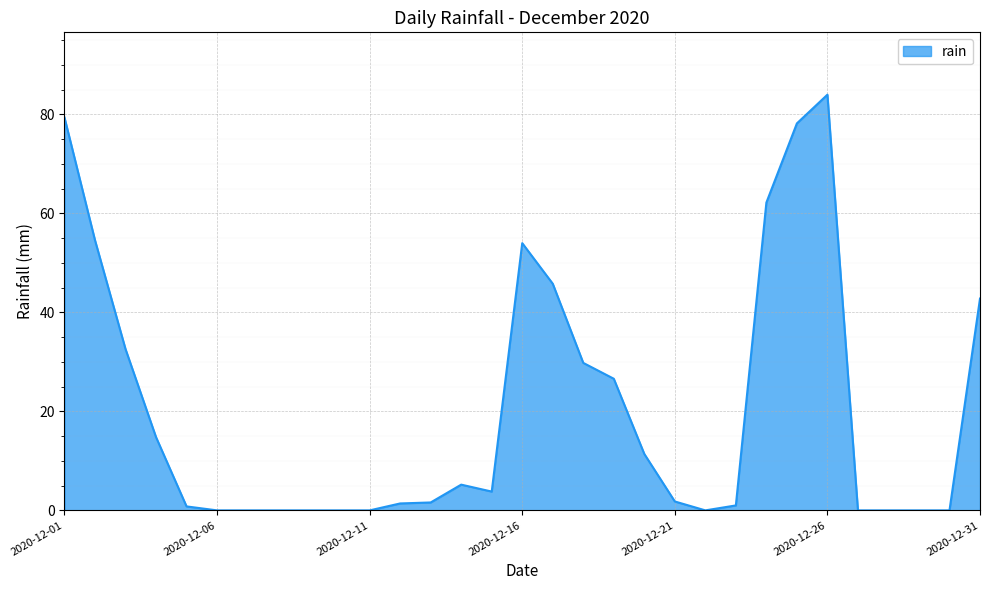

List the labels in order of value, largest first.

2020-12-26, 2020-12-01, 2020-12-25, 2020-12-24, 2020-12-02, 2020-12-16, 2020-12-17, 2020-12-31, 2020-12-03, 2020-12-18, 2020-12-19, 2020-12-04, 2020-12-20, 2020-12-14, 2020-12-15, 2020-12-21, 2020-12-13, 2020-12-12, 2020-12-23, 2020-12-05, 2020-12-06, 2020-12-07, 2020-12-08, 2020-12-09, 2020-12-10, 2020-12-11, 2020-12-22, 2020-12-27, 2020-12-28, 2020-12-29, 2020-12-30